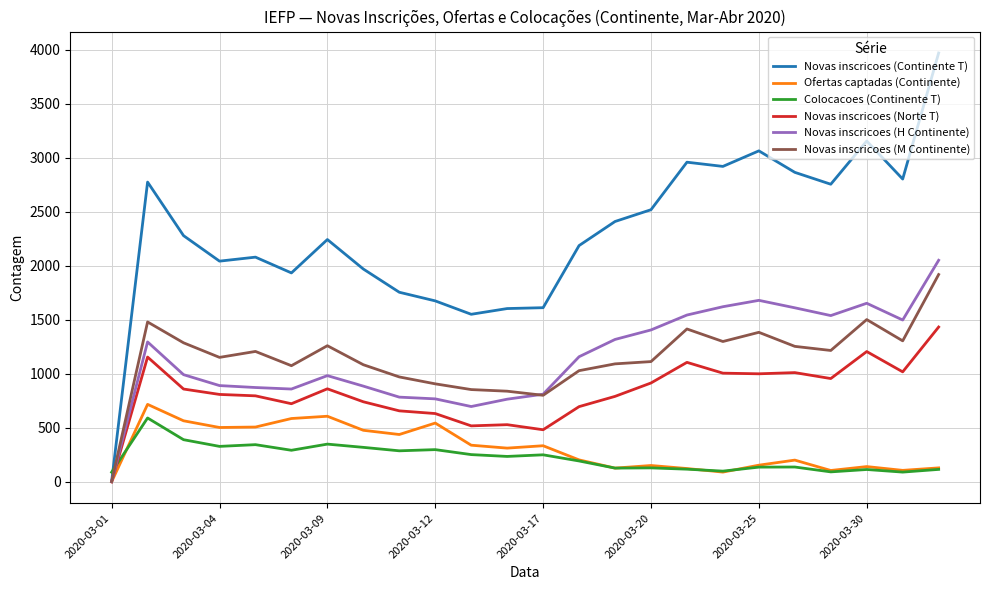

How many intersections are there between Novas inscricoes (H Continente) and Colocacoes (Continente T)?

1